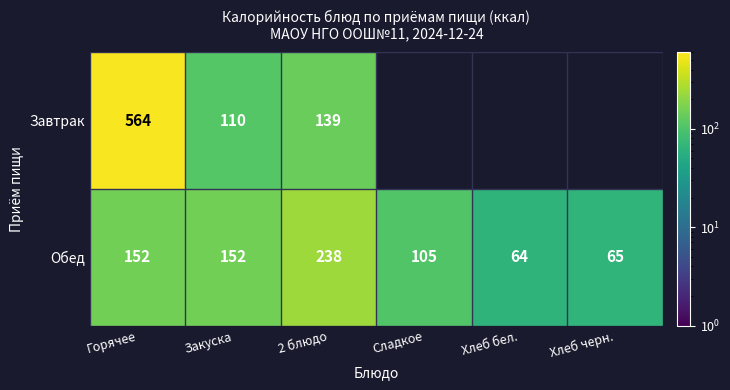

The value of Завтрак at 2 блюдо is 90. True or false?

False